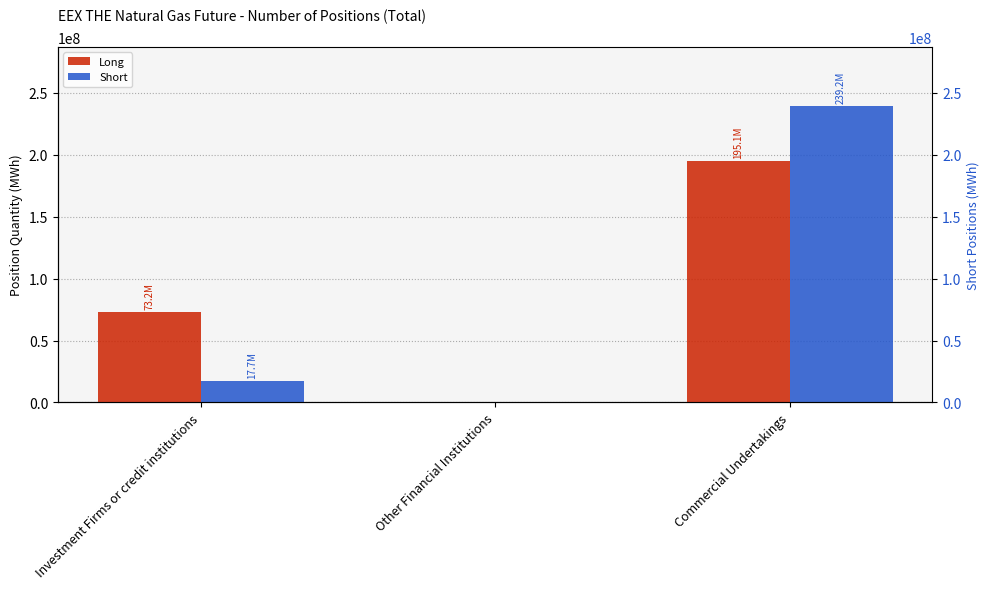

At Investment Firms or credit institutions, list the series in order from smallest to largest.

Short, Long